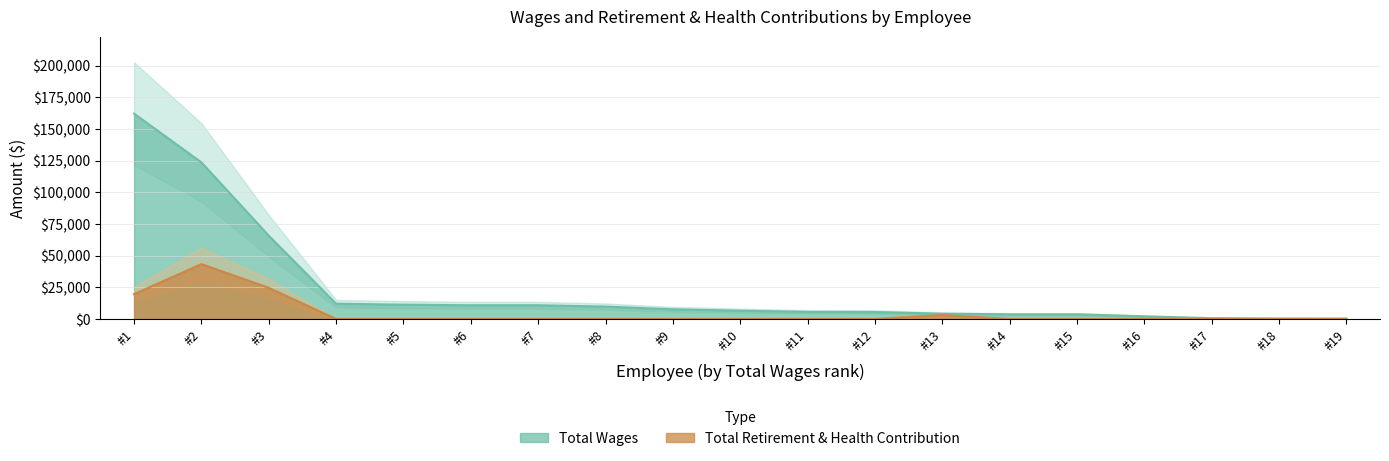

Read the total_wages value at #18.

356